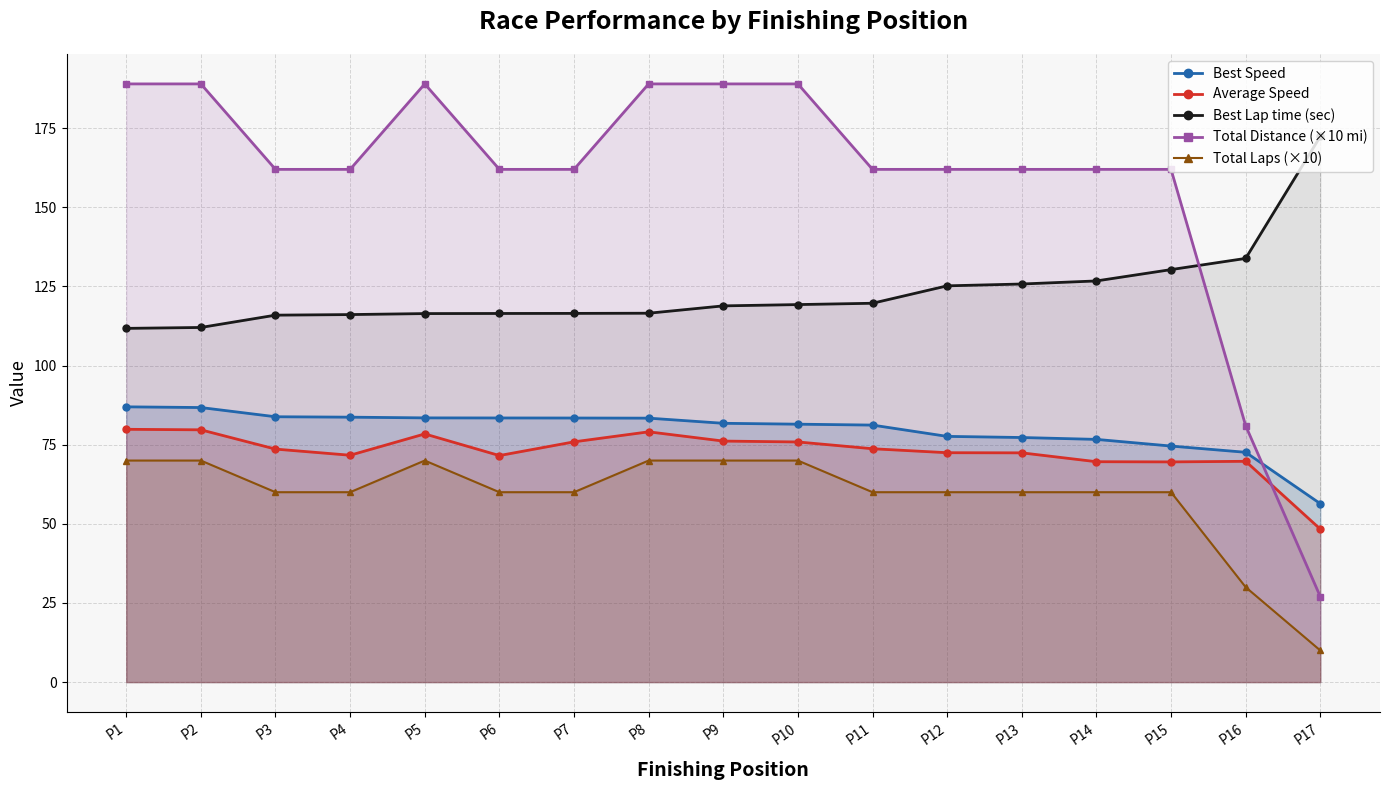

Reading left to right, transcribe all the data shown in this chart.

Best Speed: 87.0	86.7	83.8	83.7	83.5	83.5	83.4	83.4	81.8	81.5	81.2	77.6	77.3	76.7	74.6	72.6	56.4
Average Speed: 79.9	79.7	73.6	71.7	78.4	71.6	75.9	79.1	76.2	75.9	73.7	72.5	72.4	69.6	69.6	69.8	48.3
Best Lap time (sec): 111.8	112.0	115.9	116.1	116.4	116.5	116.5	116.5	118.9	119.3	119.7	125.2	125.8	126.8	130.3	133.9	172.4
Total Distance (×10 mi): 189.0	189.0	162.0	162.0	189.0	162.0	162.0	189.0	189.0	189.0	162.0	162.0	162.0	162.0	162.0	81.0	27.0
Total Laps (×10): 70.0	70.0	60.0	60.0	70.0	60.0	60.0	70.0	70.0	70.0	60.0	60.0	60.0	60.0	60.0	30.0	10.0